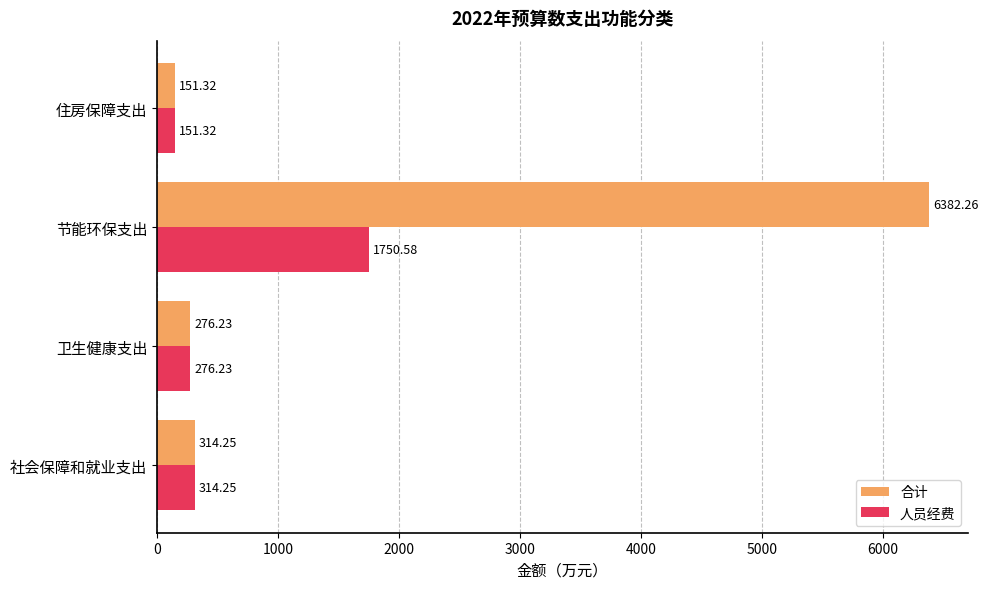

Rank the categories by 人员经费 value from highest to lowest.

节能环保支出, 社会保障和就业支出, 卫生健康支出, 住房保障支出